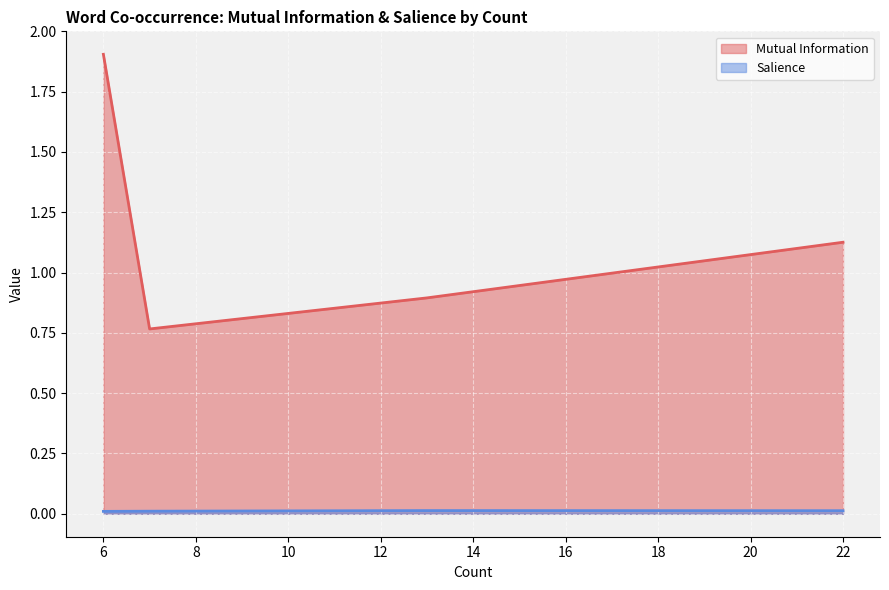

True or false: Salience and Mutual Information cross at least once.

False